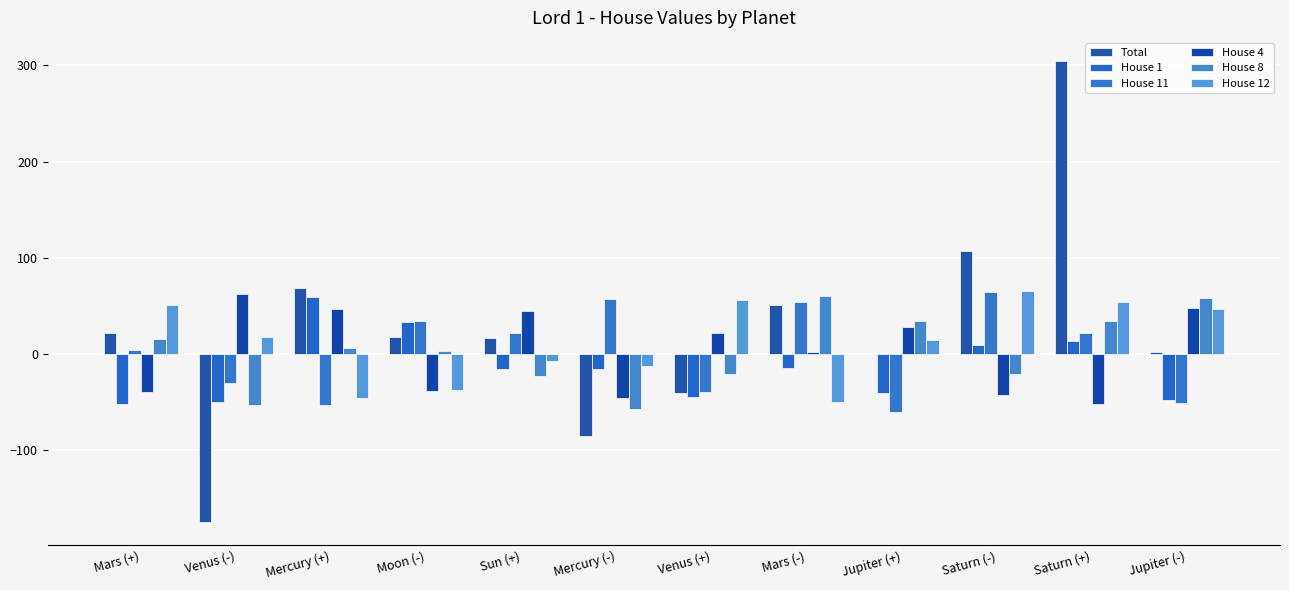

What are all the series names shown in the legend?

Total, House 1, House 11, House 4, House 8, House 12